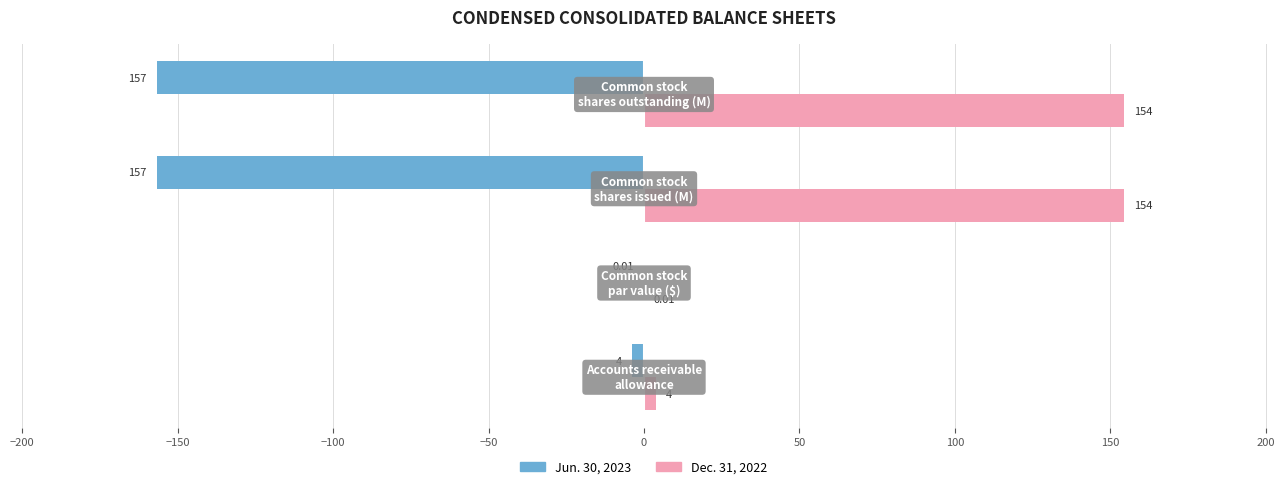

Which series has the largest total across all categories?

Dec. 31, 2022